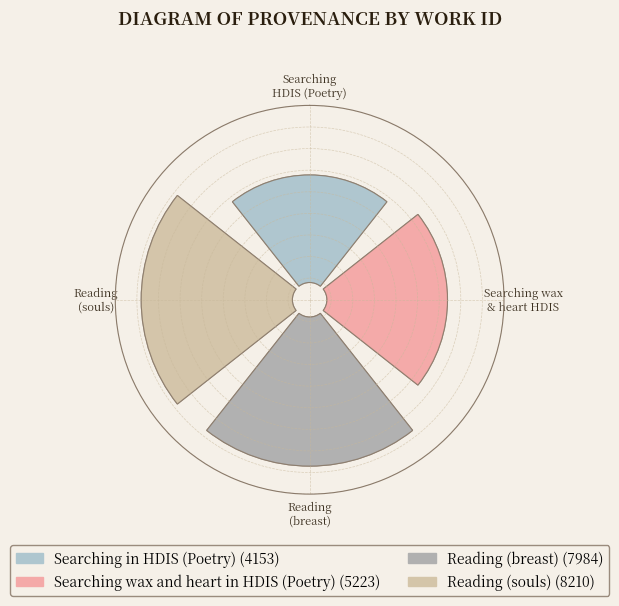

To the nearest percent, what is the average slice percentage?

25%